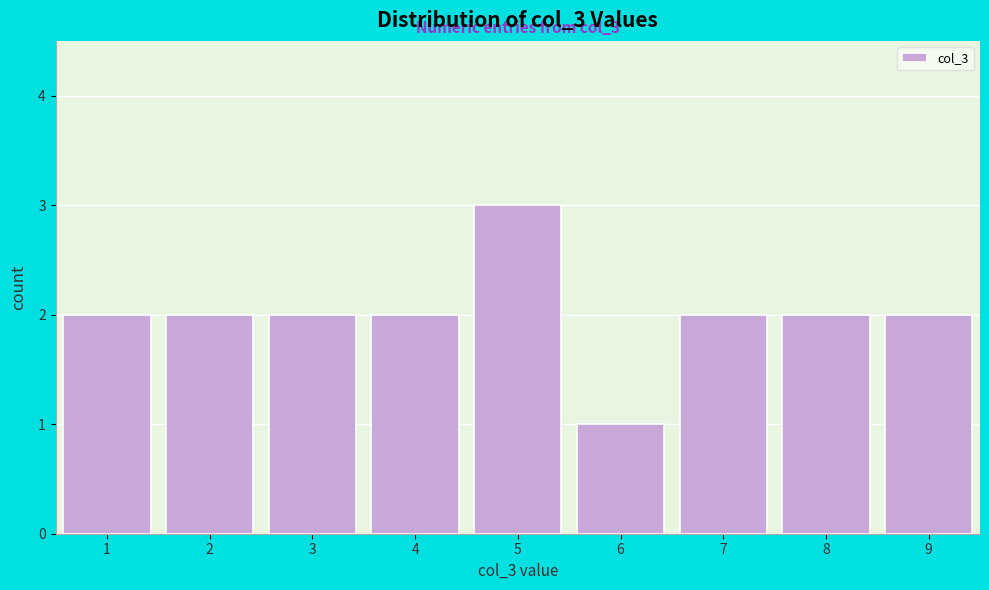

Over which range of the x-axis is the bar tallest?

4.5 to 5.5